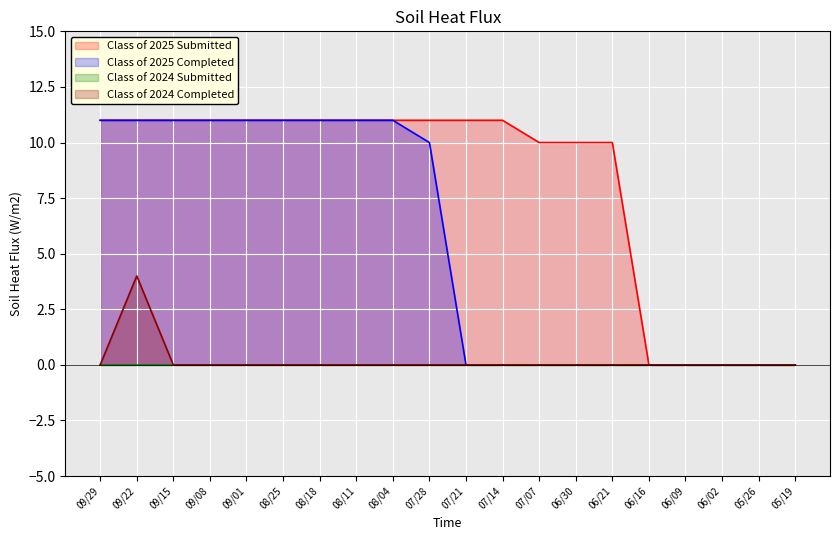

At which category is the sum across all series the highest?

09/22